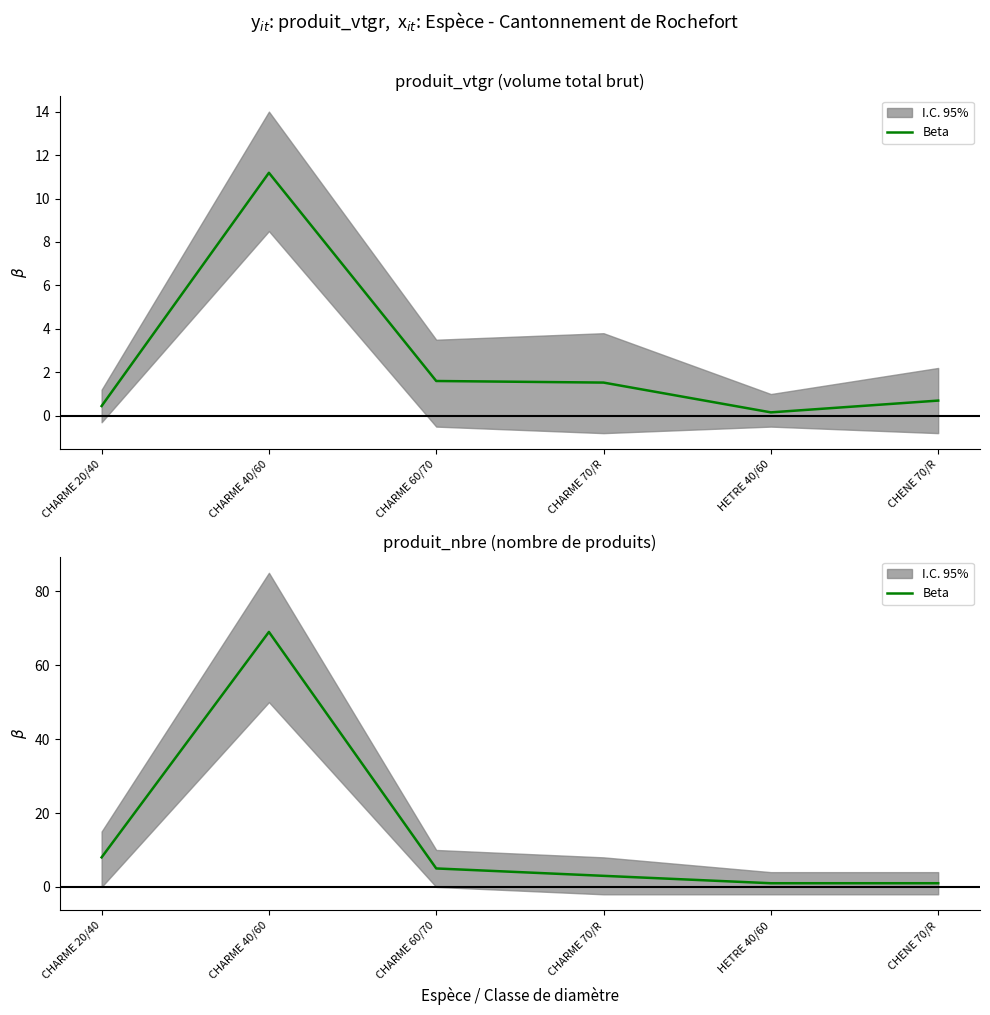

What is the label of the 2nd point from the right?

HETRE 40/60